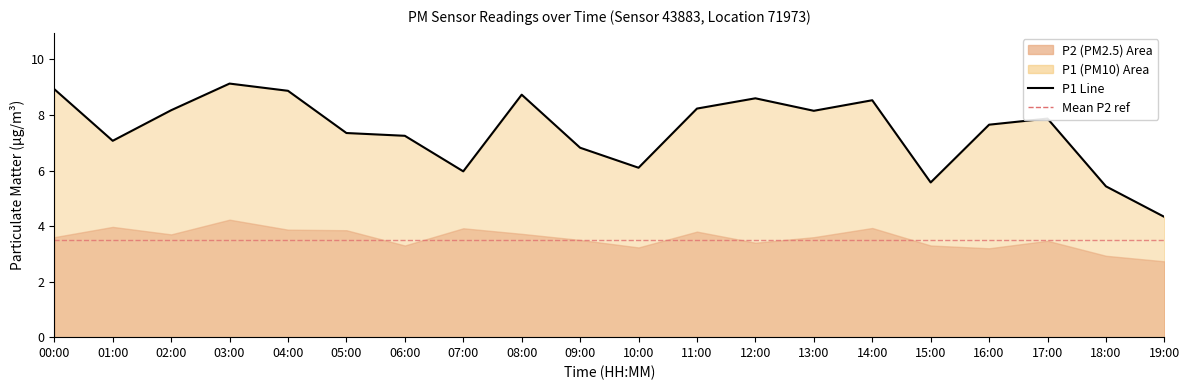

True or false: there are more than 1 points higher than both neighbors.

True